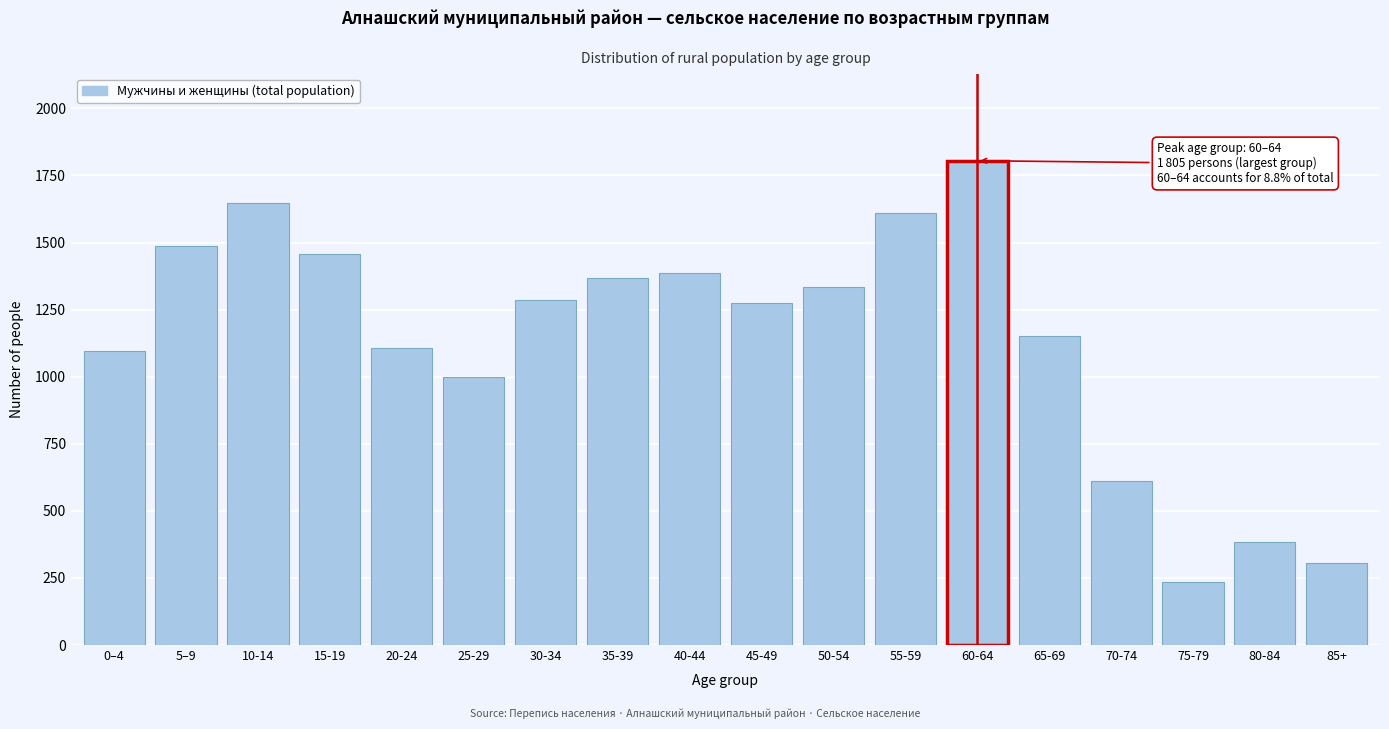

Reading right to left, what are all the values shown in this chart?

304	385	236	610	1153	1805	1610	1335	1275	1385	1367	1284	1000	1107	1457	1649	1488	1094